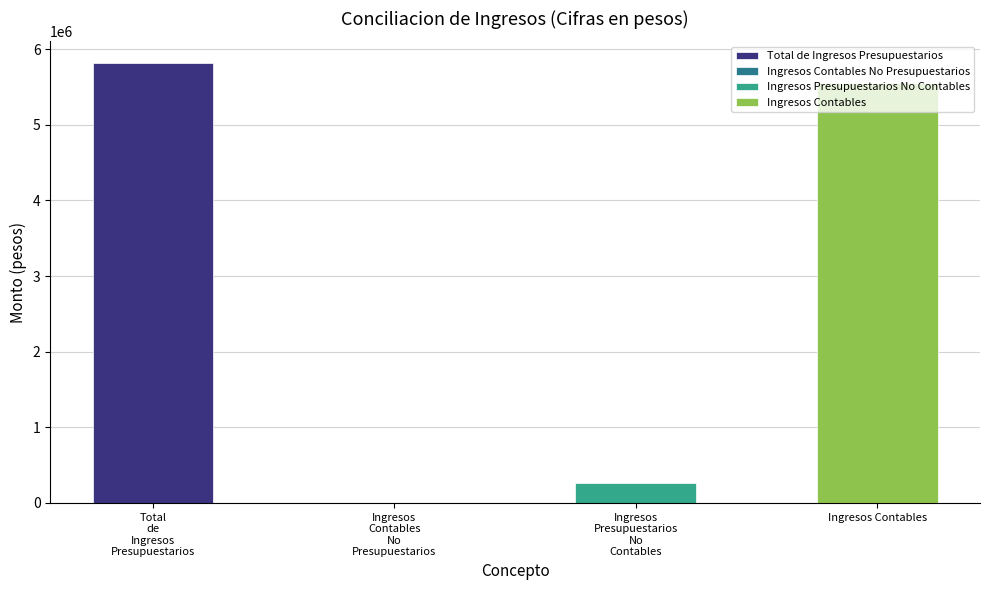

How many data points does each series have?

4